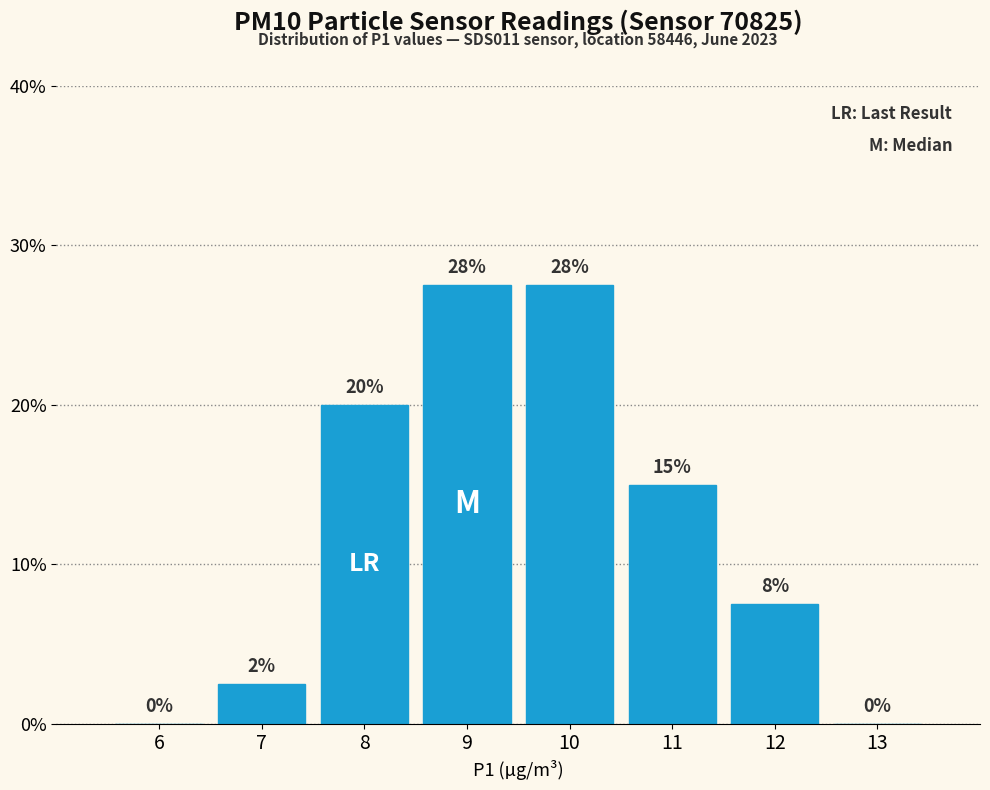

What is the sum of the values at 8 and 13?

20.0